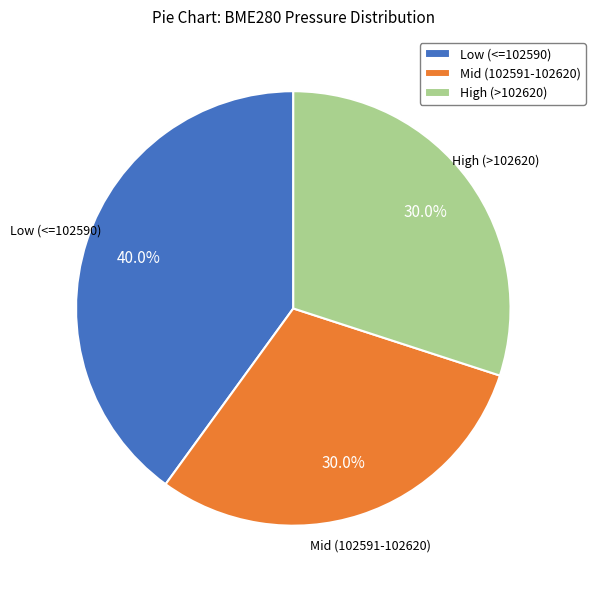

How many slices are in this pie chart?

3